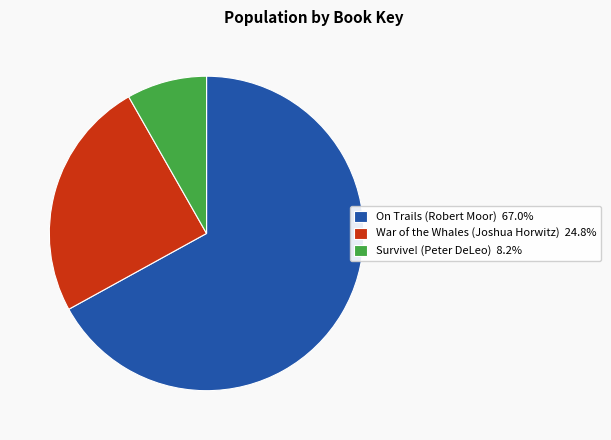

Rank the categories by value from lowest to highest.

Survive! (Peter DeLeo), War of the Whales (Joshua Horwitz), On Trails (Robert Moor)